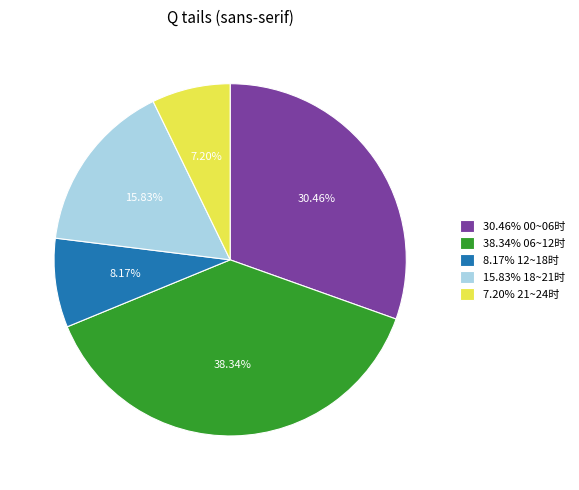

Is the sum of 7.20% 21~24时 and 30.46% 00~06时 greater than half?

No